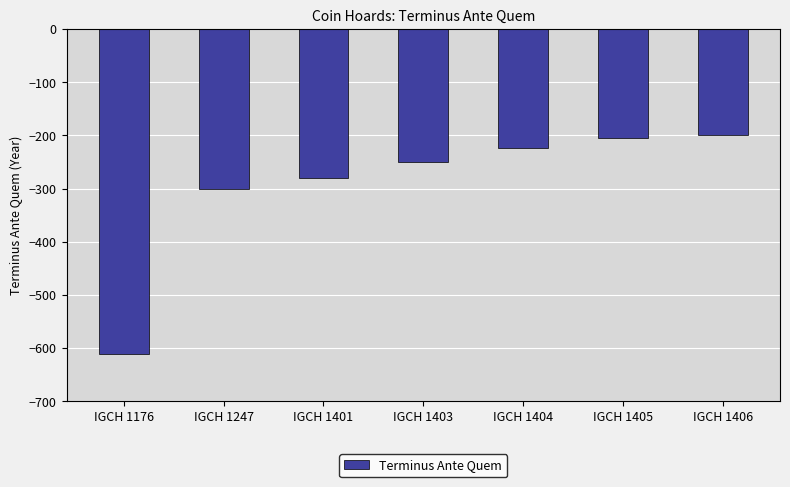

Read the value at IGCH 1176.

-610